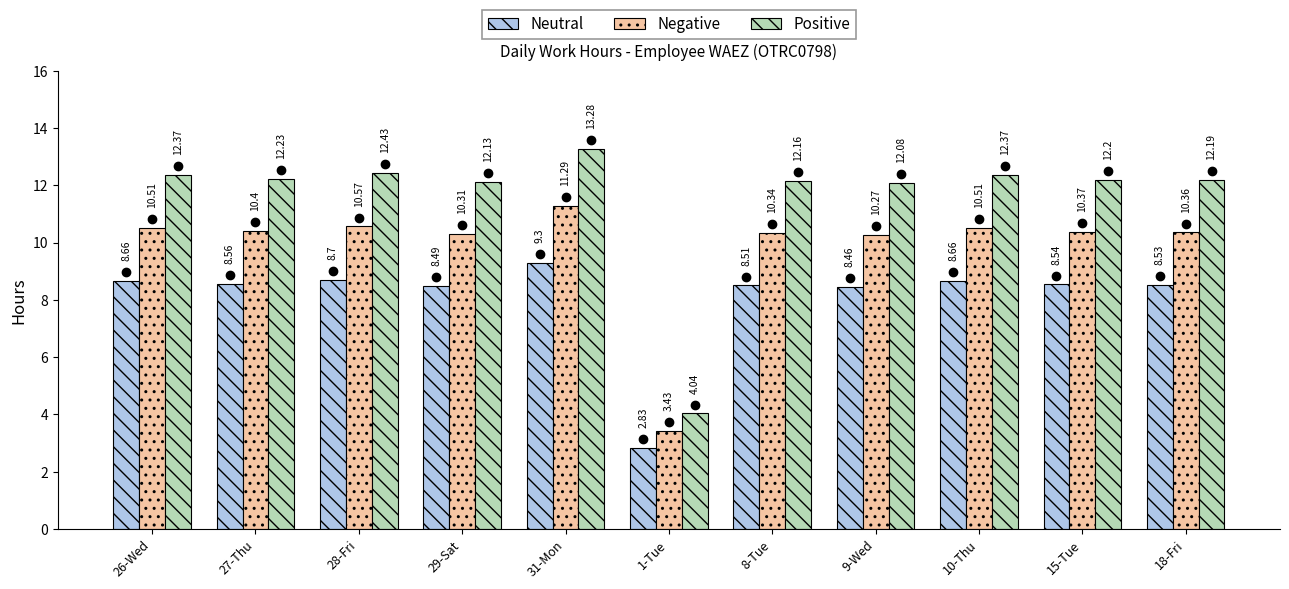

What is the difference between the maximum and minimum values in the Neutral series?

6.5